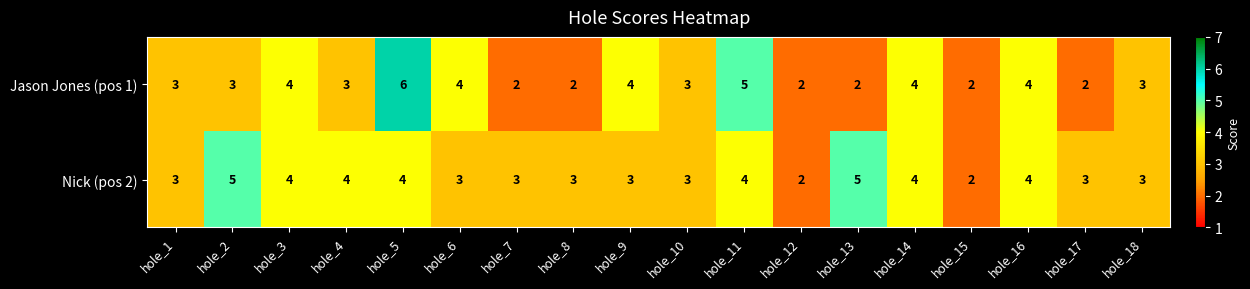

Which label corresponds to the largest value in the chart?

hole_5